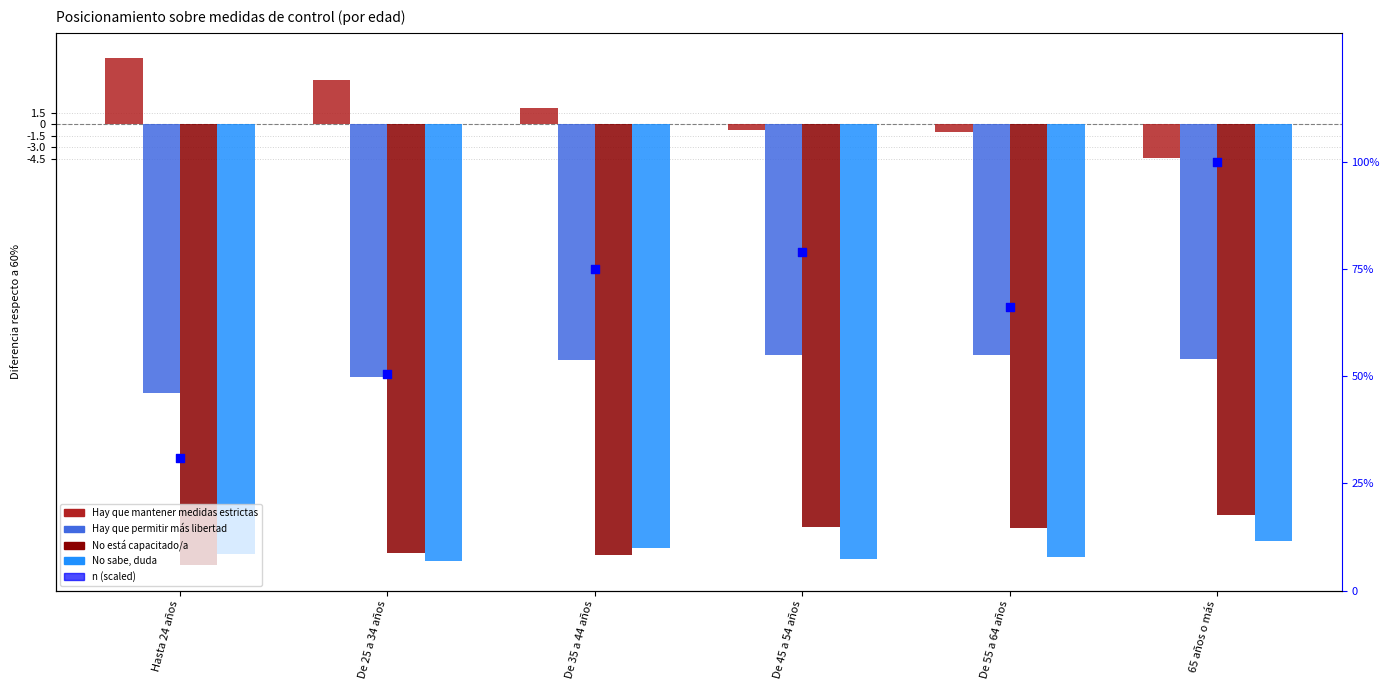

At how many categories does at least one series exceed -1?

4